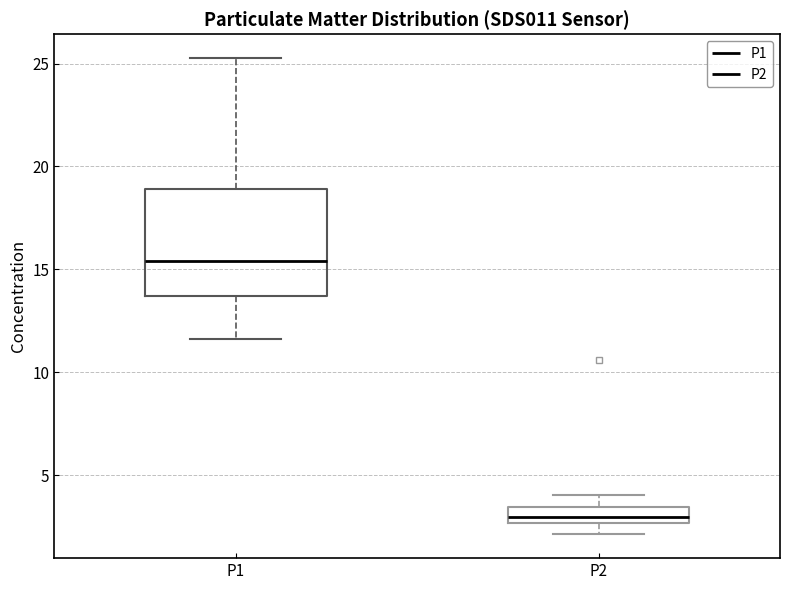

Comparing the boxes themselves (not the whiskers), which one is the tallest?

P1